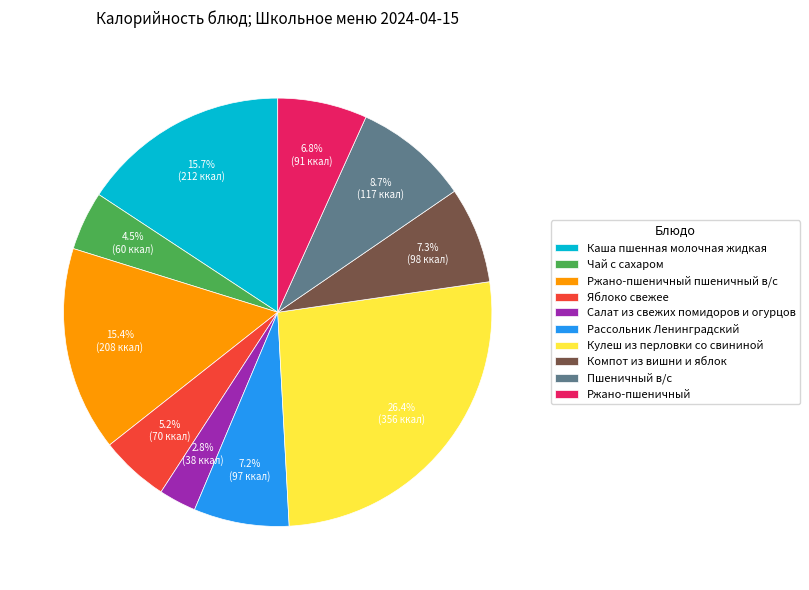

To the nearest percent, what is the combined percentage of Компот из вишни и яблок and Ржано-пшеничный?

14%